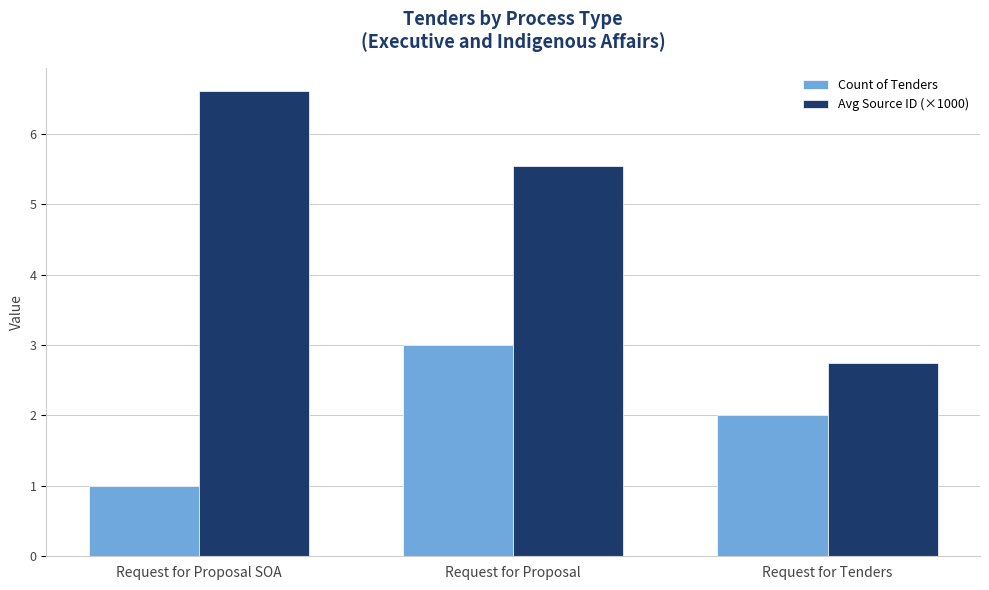

The value of Avg Source ID (×1000) at Request for Proposal is 5.5. True or false?

True